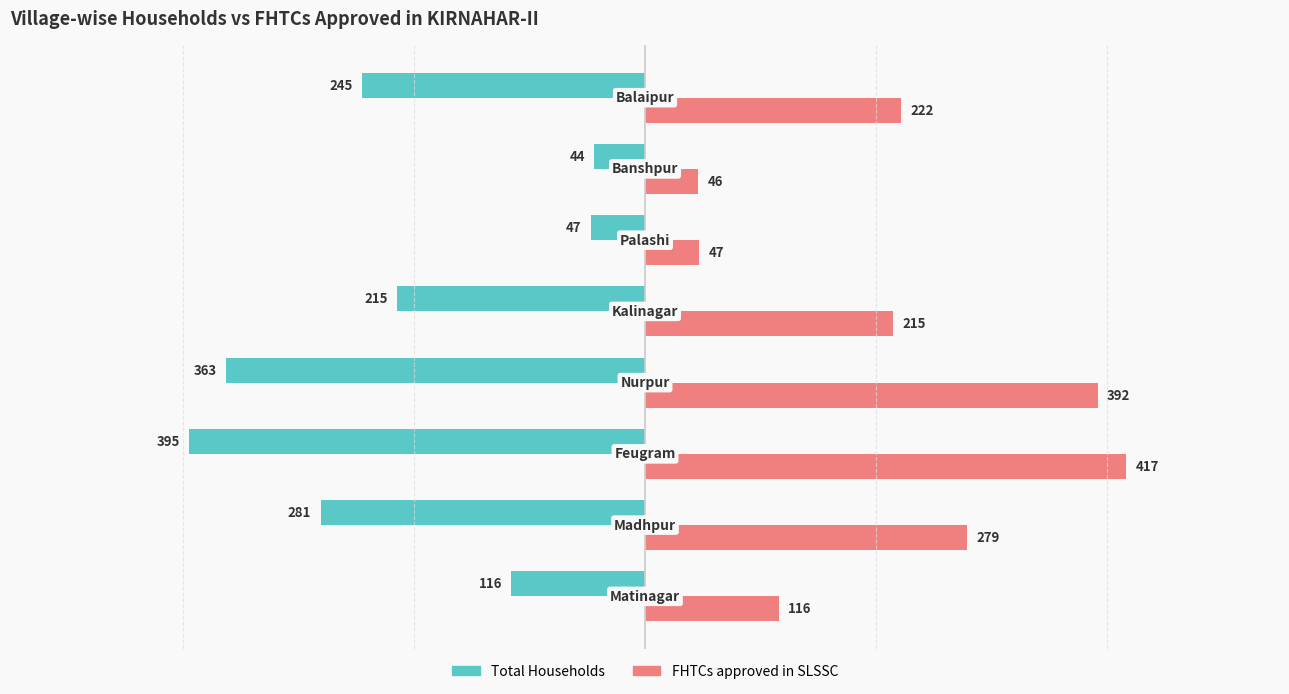

What is the maximum value shown in the chart?

417